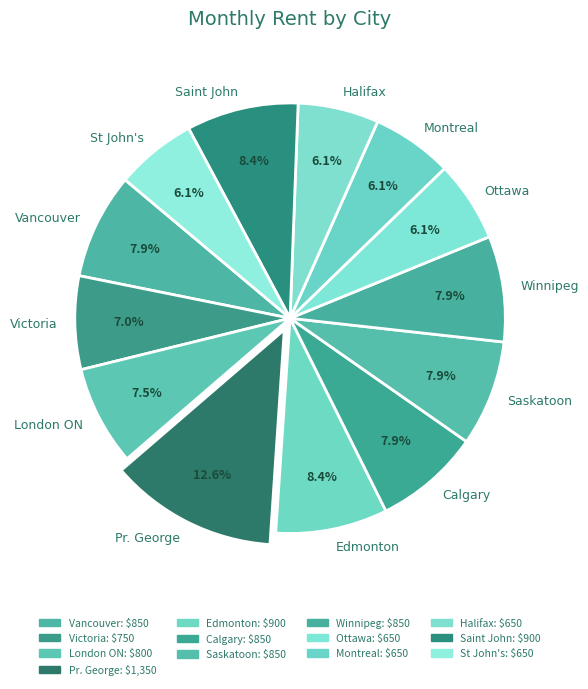

Is there any slice that represents more than half of the pie?

No